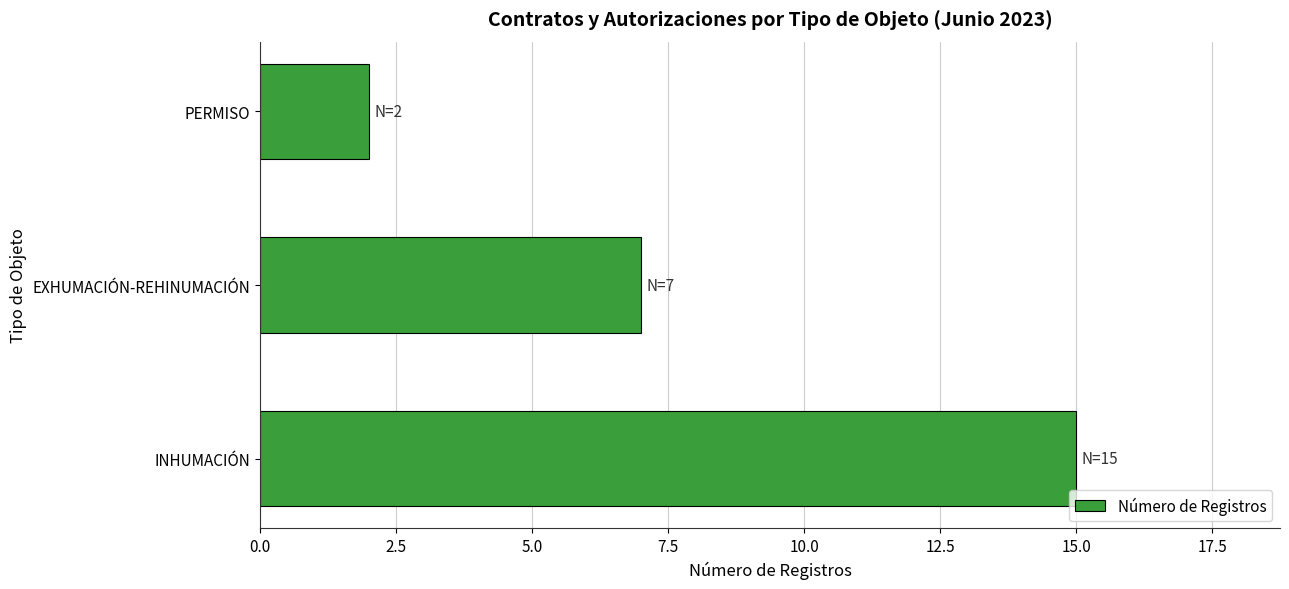

At which label is the value closest to 8?

EXHUMACIÓN-REHINUMACIÓN